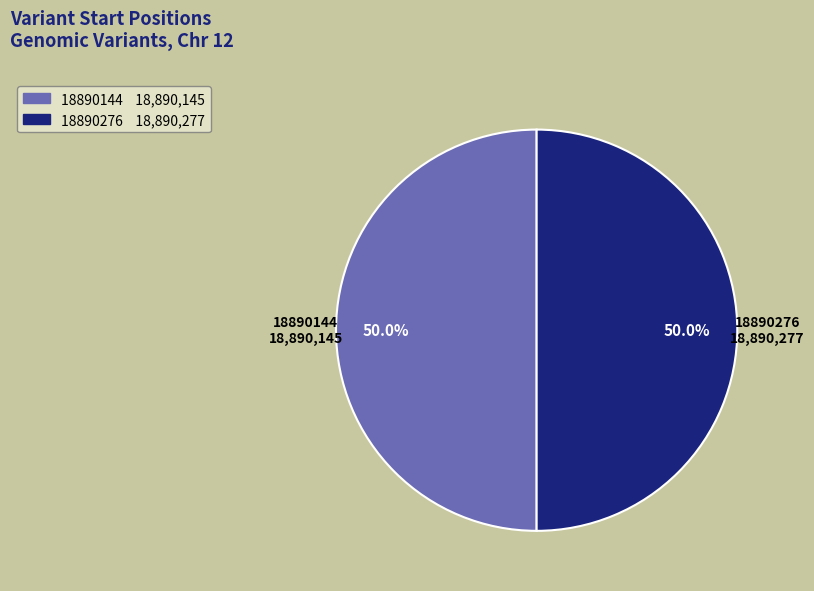

What portion of the pie excludes 18890144?

50.0%